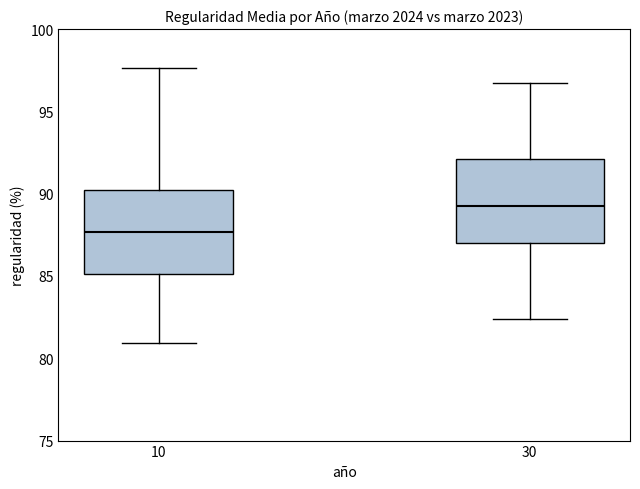

Which box has the highest median line?

30